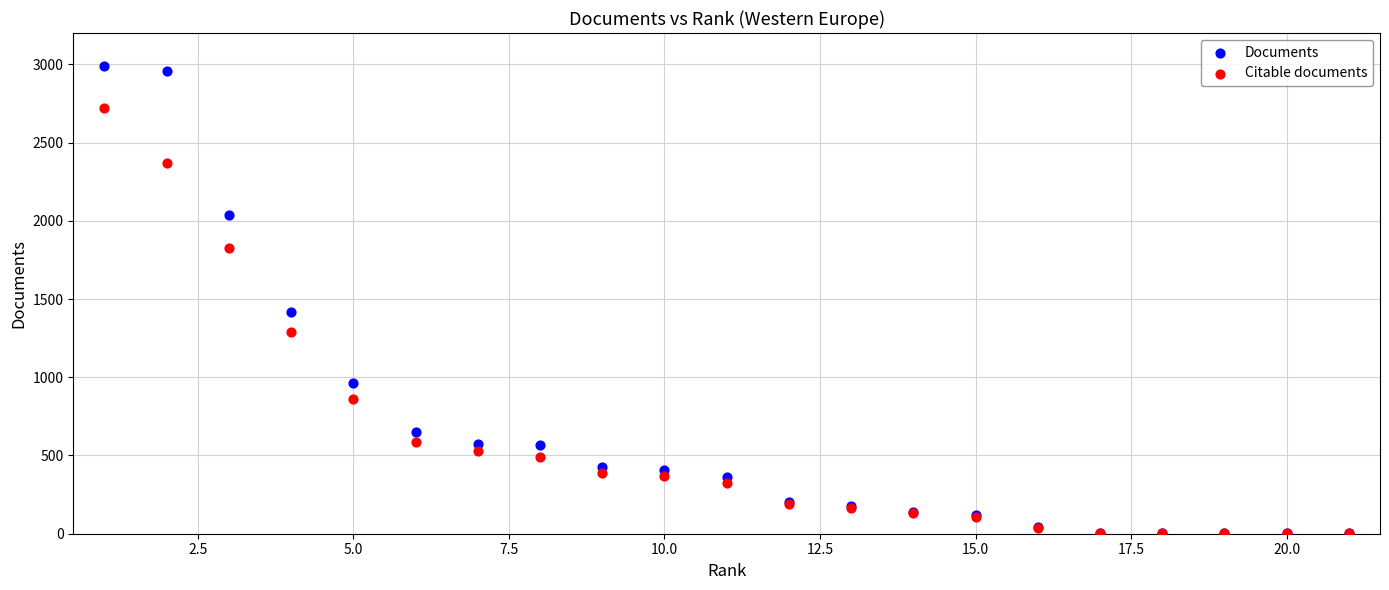

Which series has the widest spread of Y values?

Documents